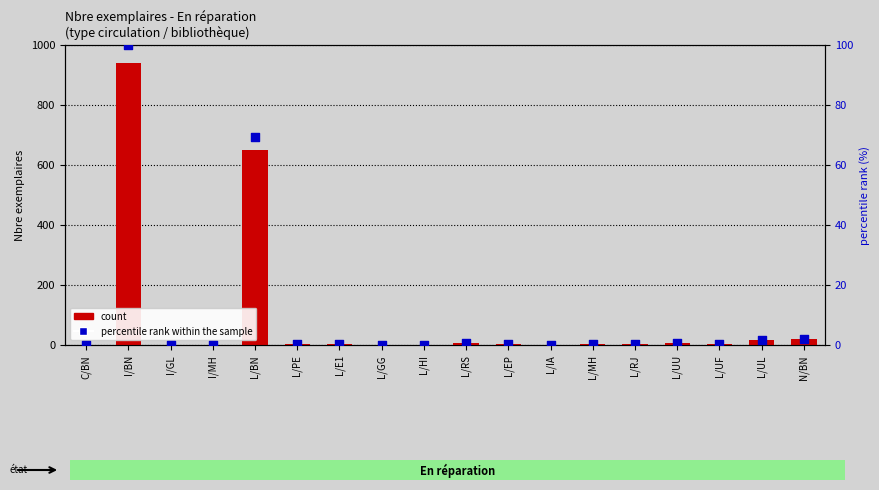

Which series has the widest spread of Y values?

Nbre exemplaires